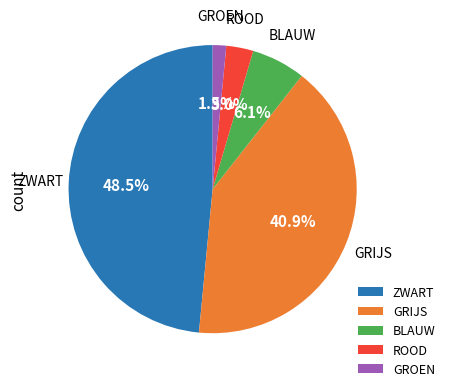

Is the sum of GROEN and ROOD greater than half?

No